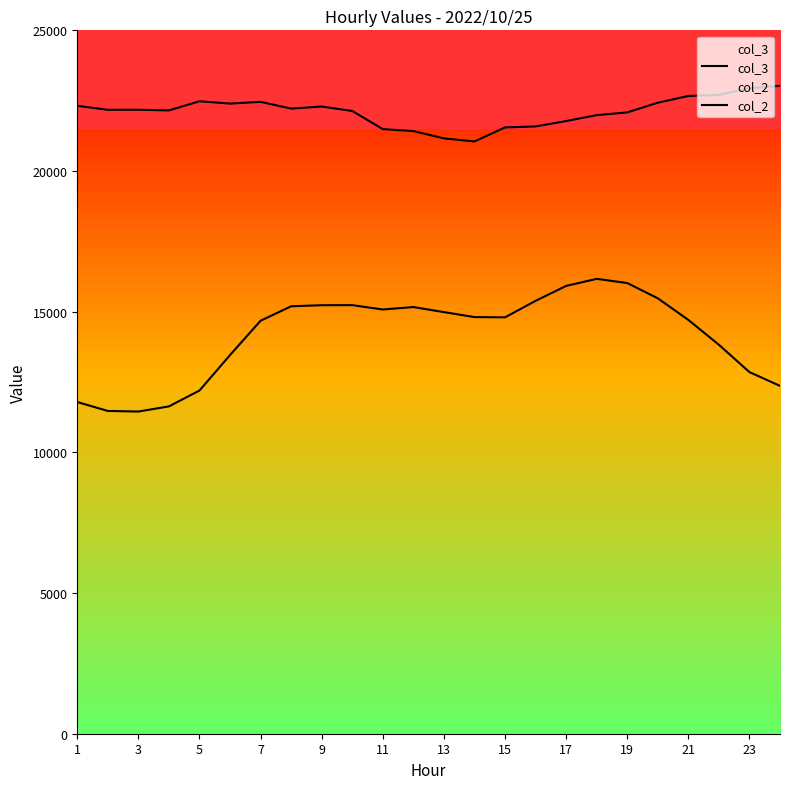

Does the chart display data point markers on the line(s)?

No